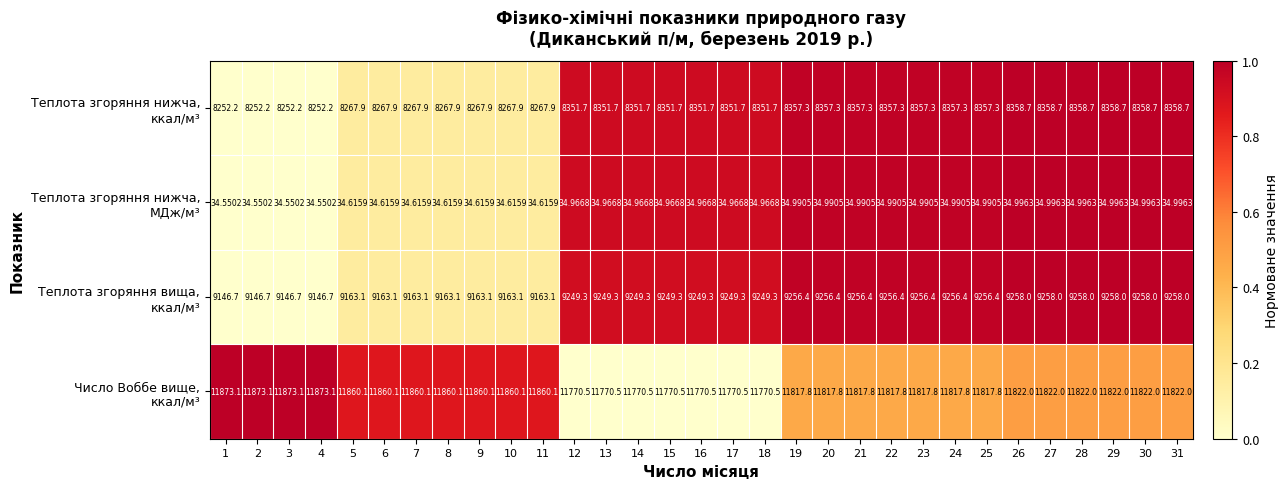

How many distinct data groups are displayed?

4